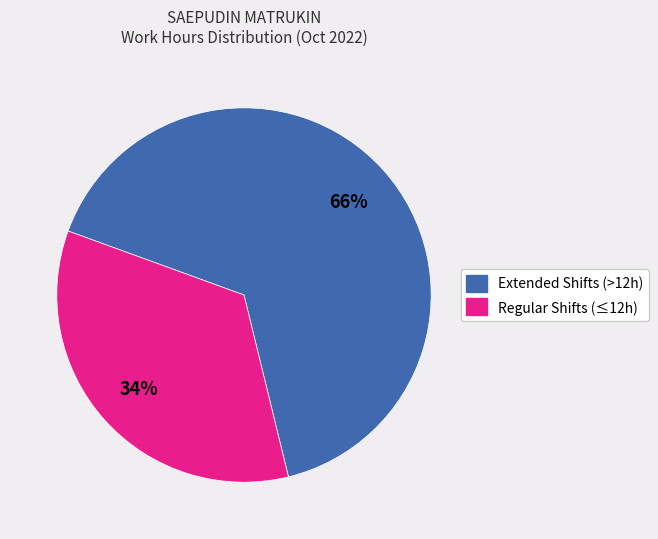

To the nearest percent, what is the average slice percentage?

50%